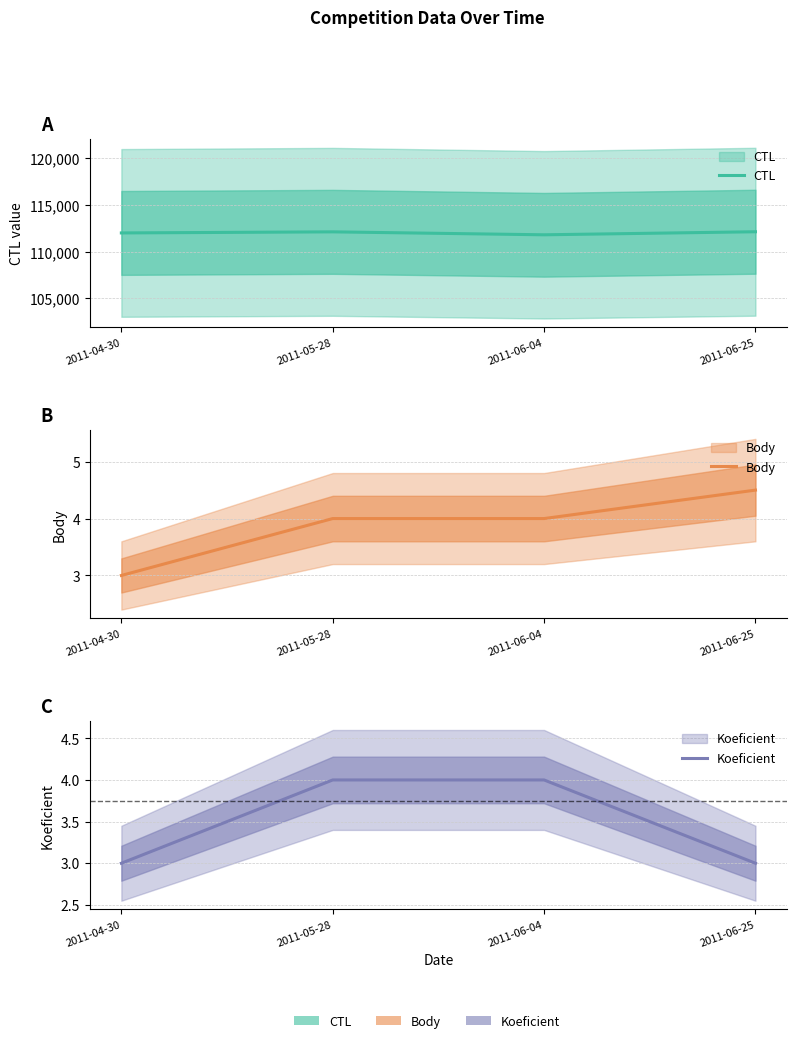

Between 2011-04-30 and 2011-05-28, which series saw the biggest shift?

CTL